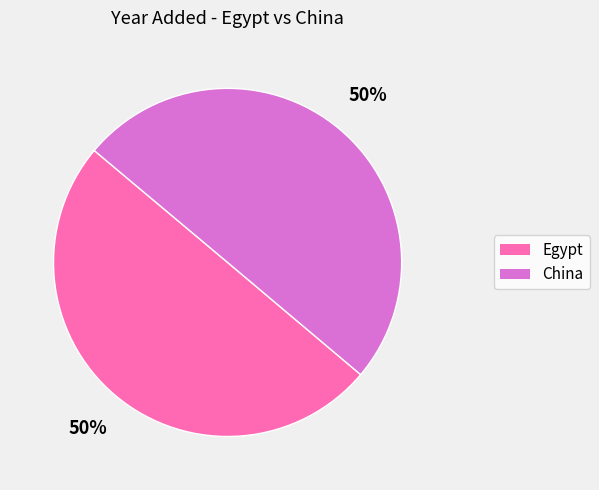

True or false: Egypt accounts for 50% of the total.

True